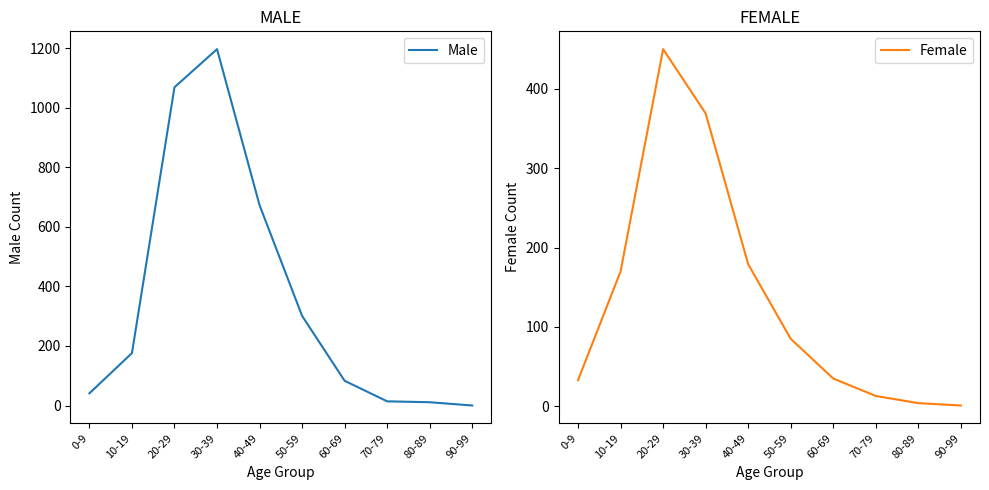

What is the sum of the Male values at 0-9 and 50-59?

342